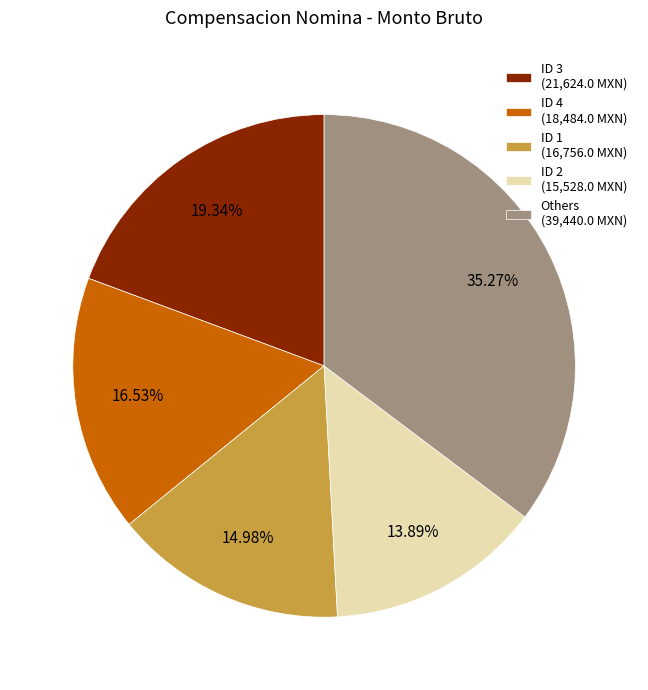

Which has a higher value, ID 2 (15,528.0 MXN) or Others (39,440.0 MXN)?

Others (39,440.0 MXN)